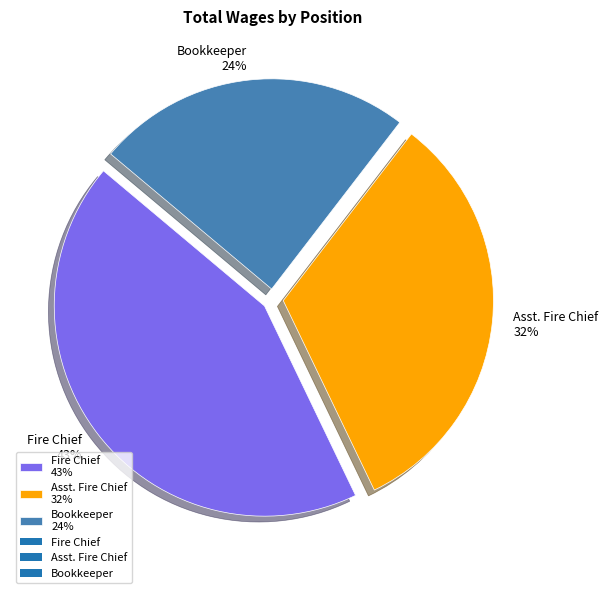

Which slice is the smallest?

Bookkeeper